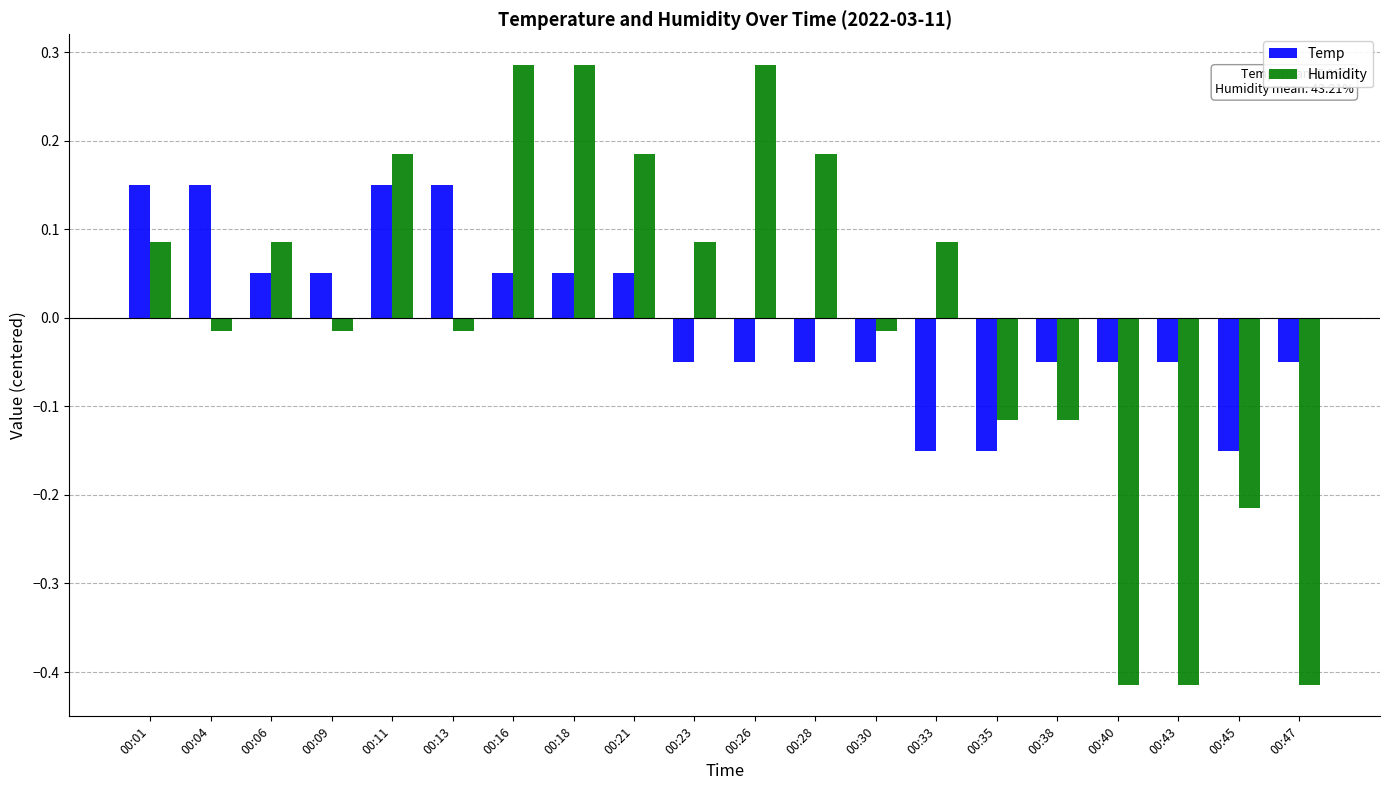

How many values in Temp are above zero?

9